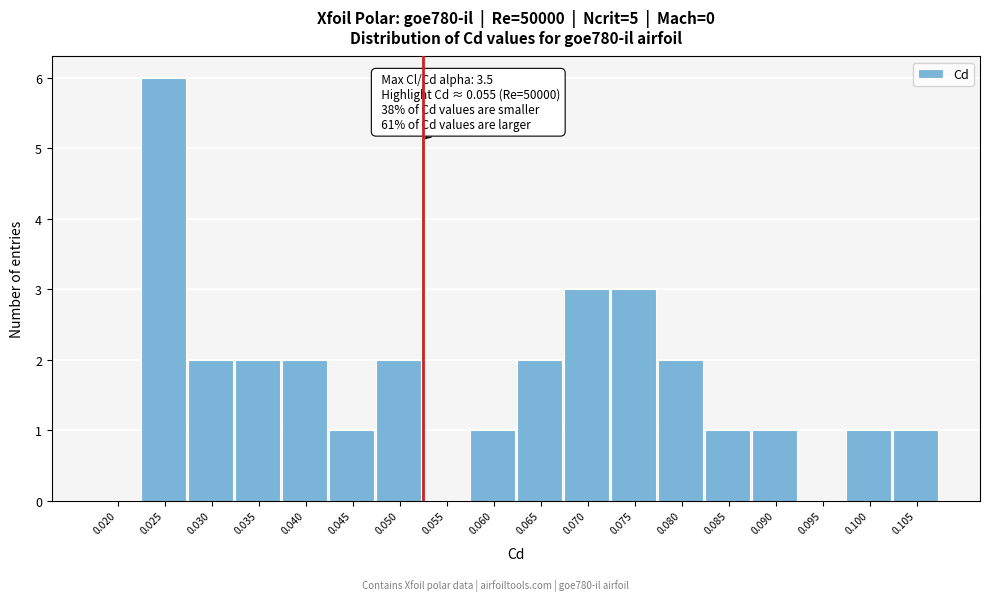

Which has a higher value, 0.095 or 0.075?

0.075